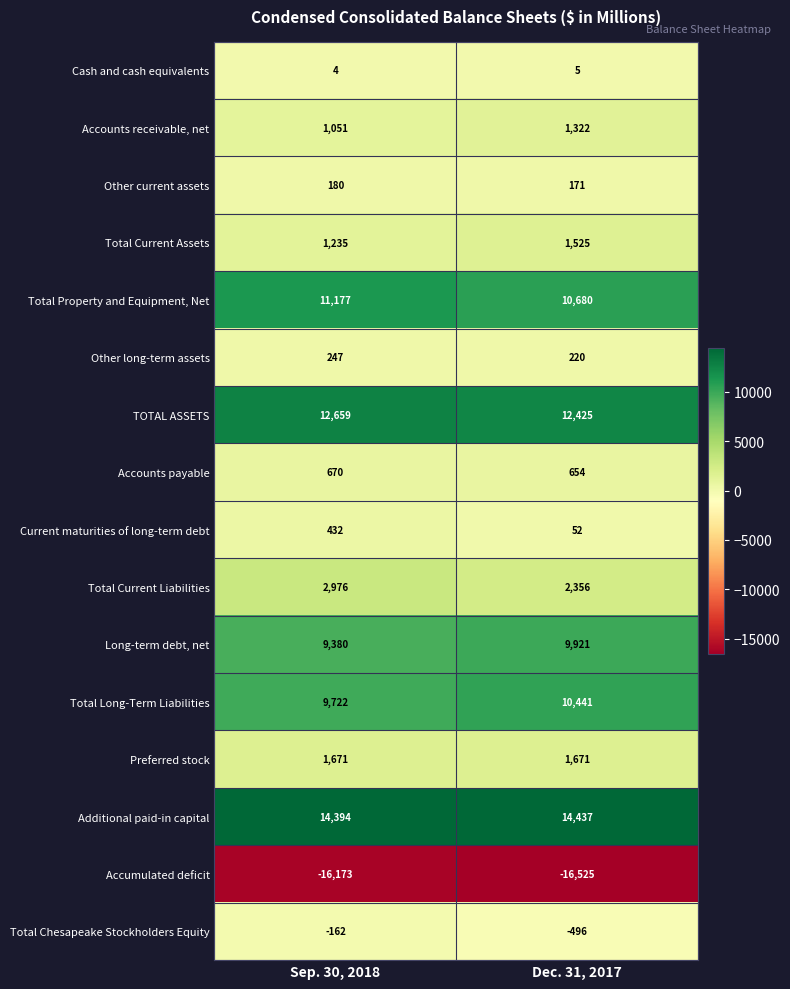

What is the total value across all series at Sep. 30, 2018?

49463